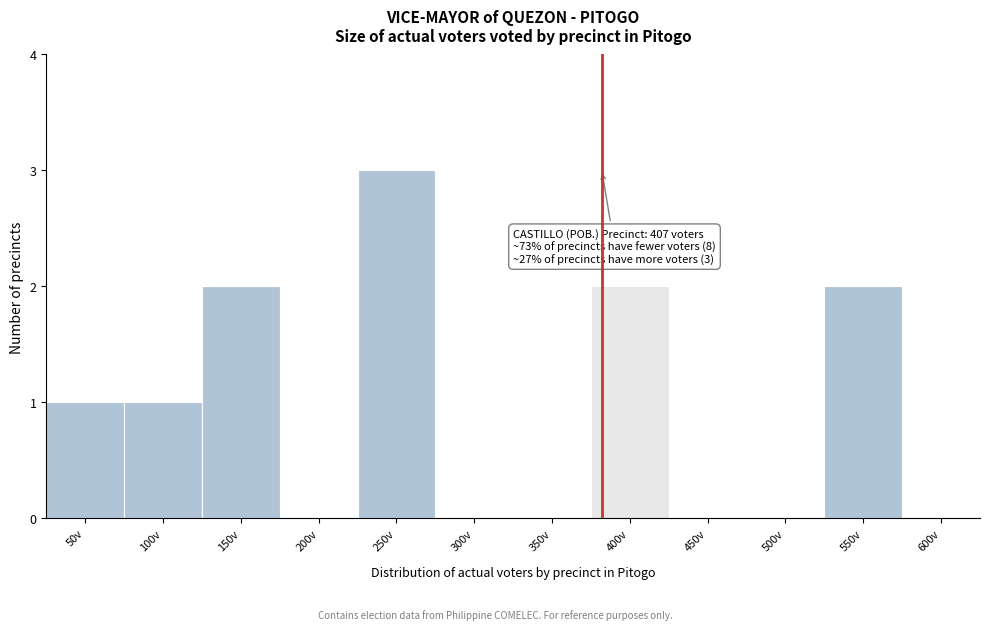

Reading left to right, extract all data points from this chart.

50v=1	100v=1	150v=2	200v=0	250v=3	300v=0	350v=0	400v=2	450v=0	500v=0	550v=2	600v=0